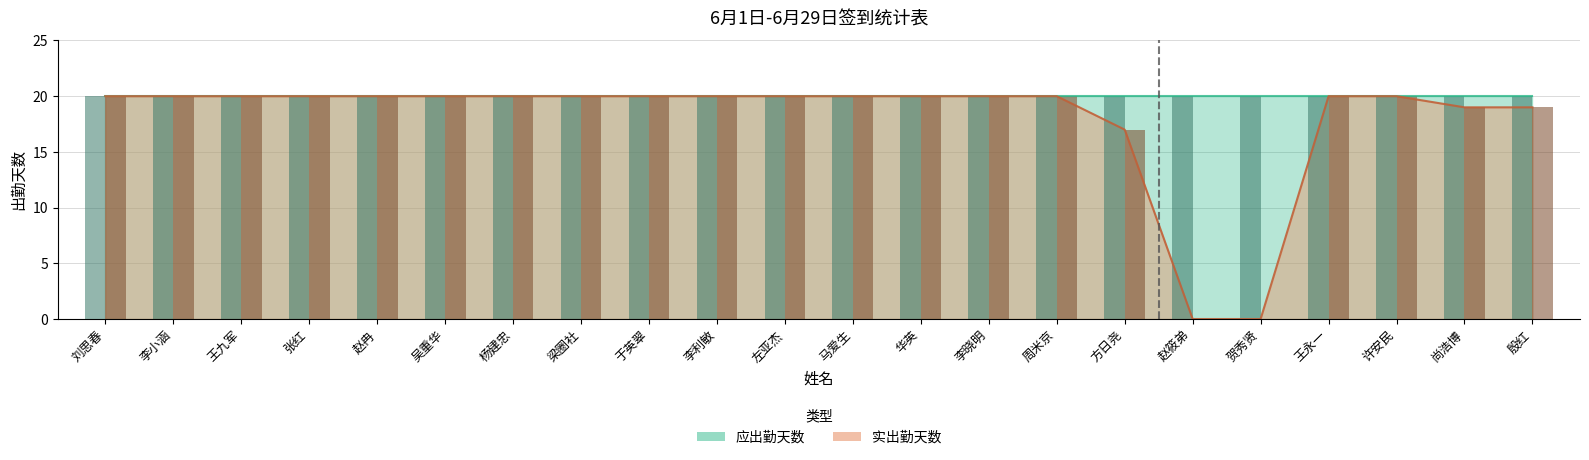

What is the value of the 2nd bar from the left?

20